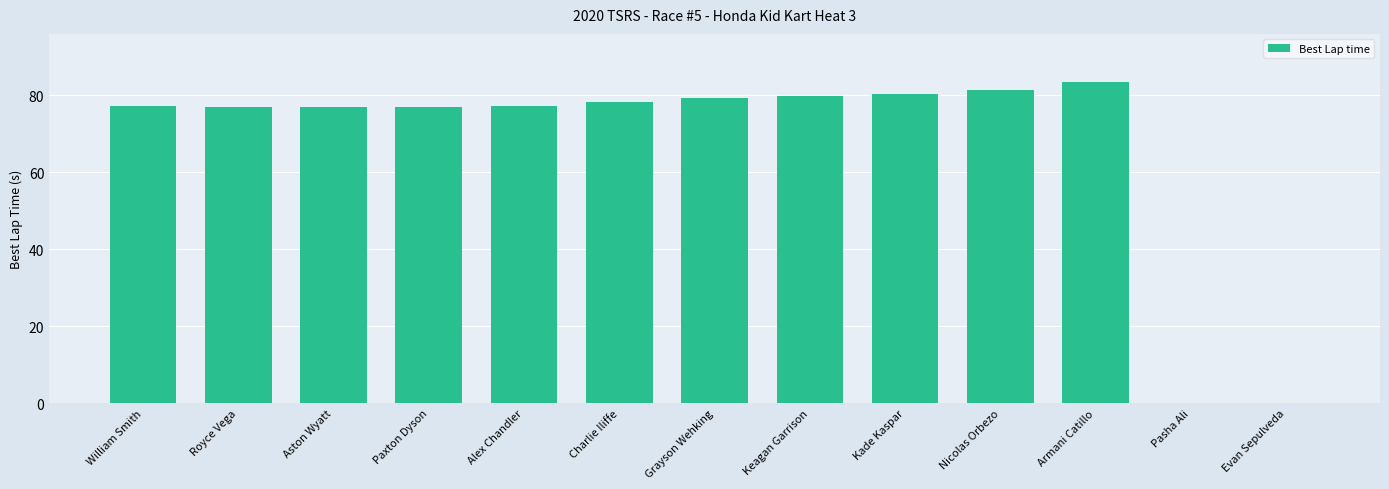

What is the sum of the values at Armani Catillo and Alex Chandler?

160.8